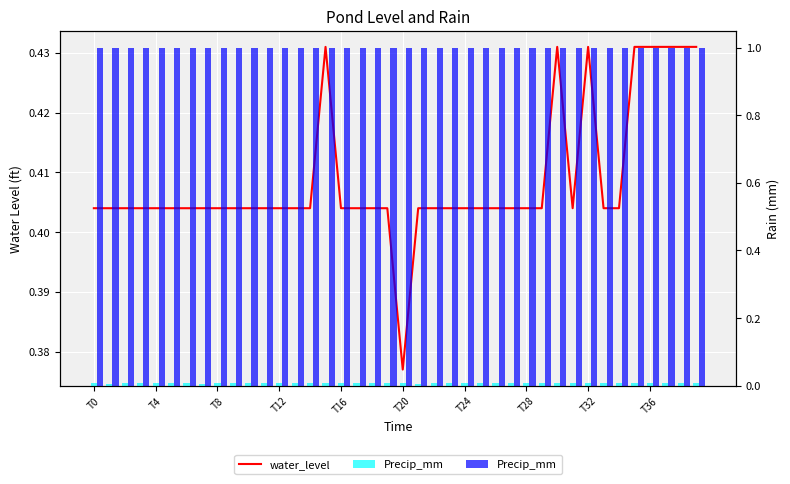

Are the bars horizontal?

No